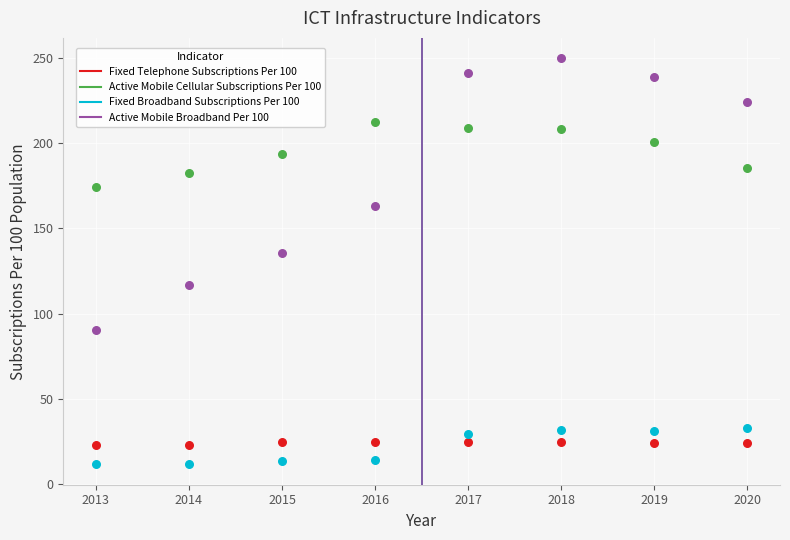

Which series has the largest Y range (max minus min)?

Active Mobile Broadband Per 100